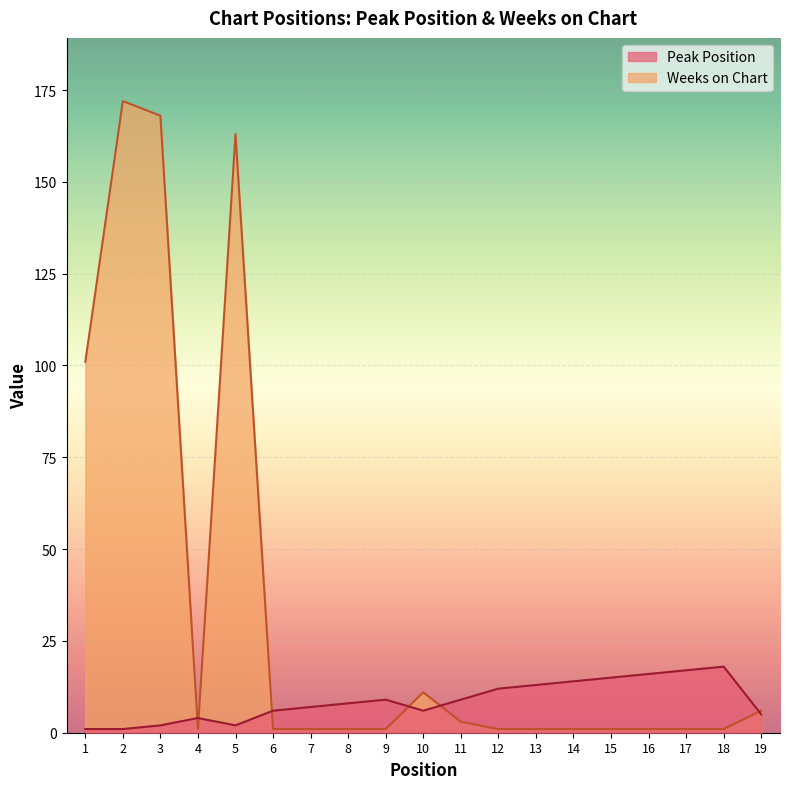

Reading left to right, list all the values displayed in this chart.

Peak Position: 1=1	2=1	3=2	4=4	5=2	6=6	7=7	8=8	9=9	10=6	11=9	12=12	13=13	14=14	15=15	16=16	17=17	18=18	19=5
Weeks on Chart: 1=101	2=172	3=168	4=1	5=163	6=1	7=1	8=1	9=1	10=11	11=3	12=1	13=1	14=1	15=1	16=1	17=1	18=1	19=6